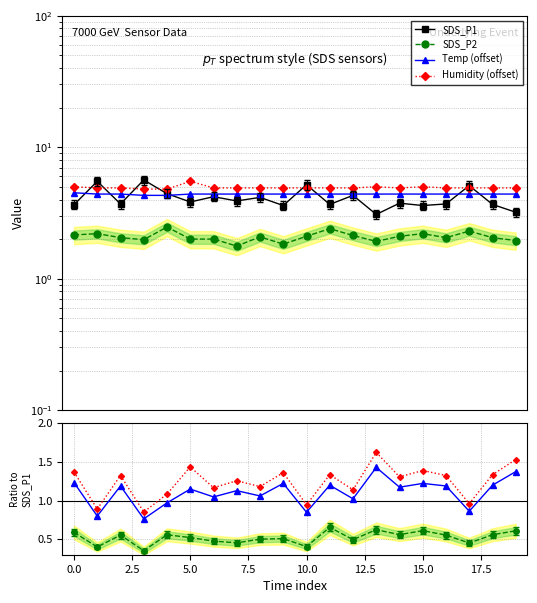

What is the sum of all Temp (offset) values?

87.9